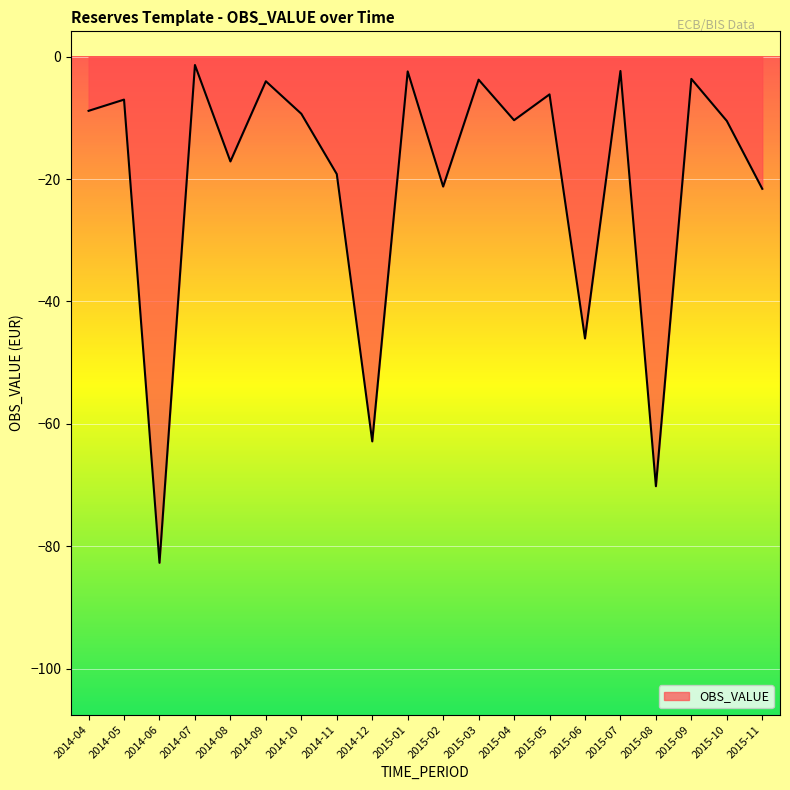

At which label is the value closest to -42?

2015-06